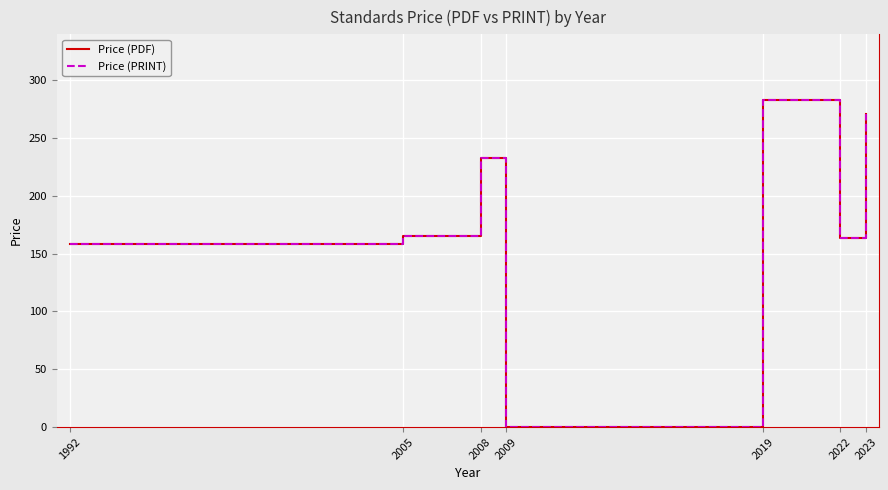

Does the chart display data point markers on the line(s)?

No